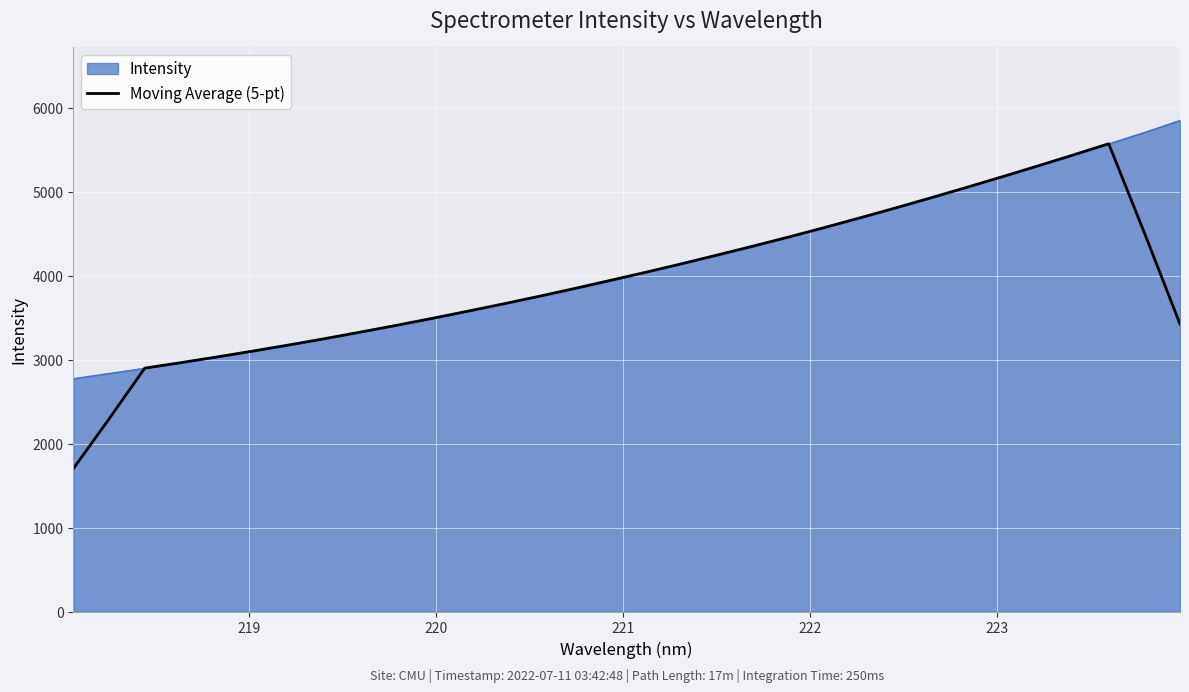

Rank the series by their maximum value, from lowest to highest.

Moving Average (5-pt), Intensity